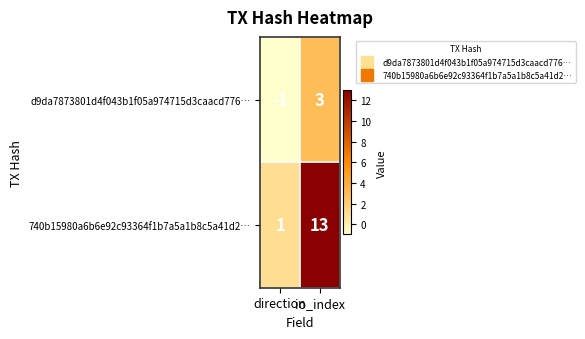

Which series changed the most between direction and io_index?

740b15980a6b6e92c93364f1b7a5a1b8c5a41d2…